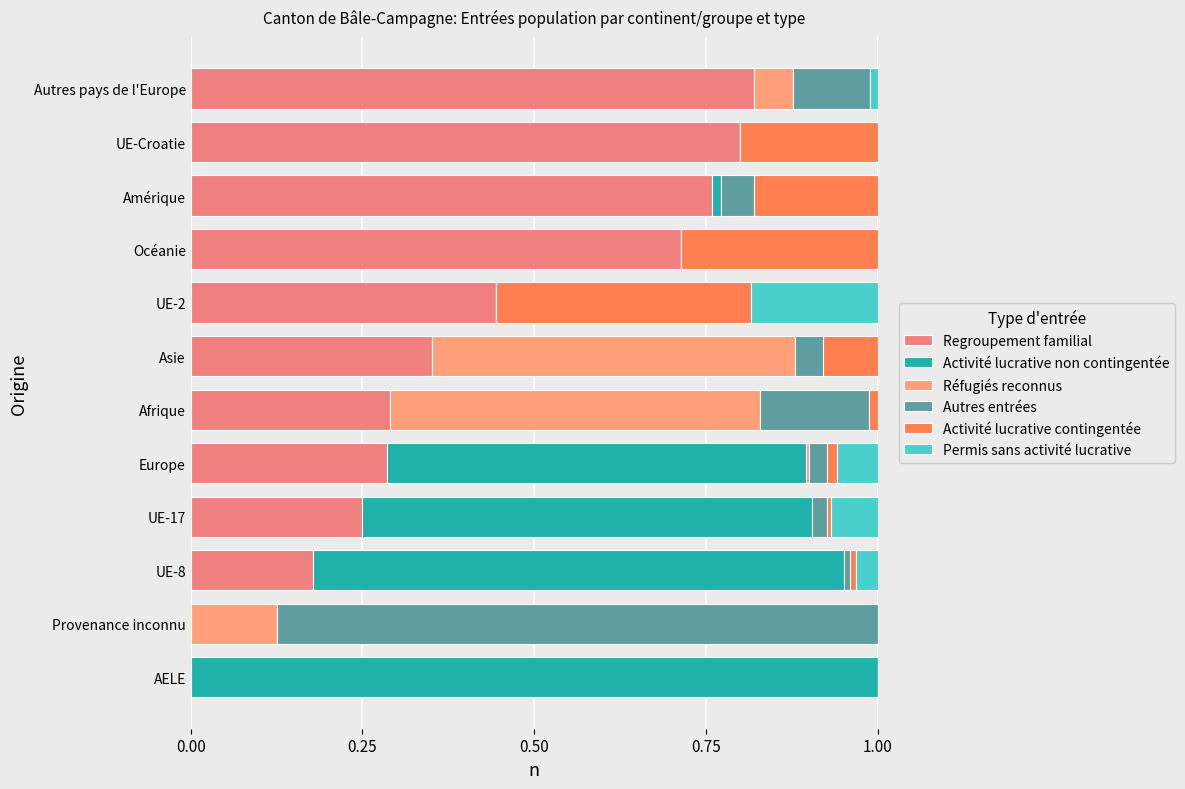

What is the difference between the second highest and minimum values in the Permis sans activité lucrative series?

0.1